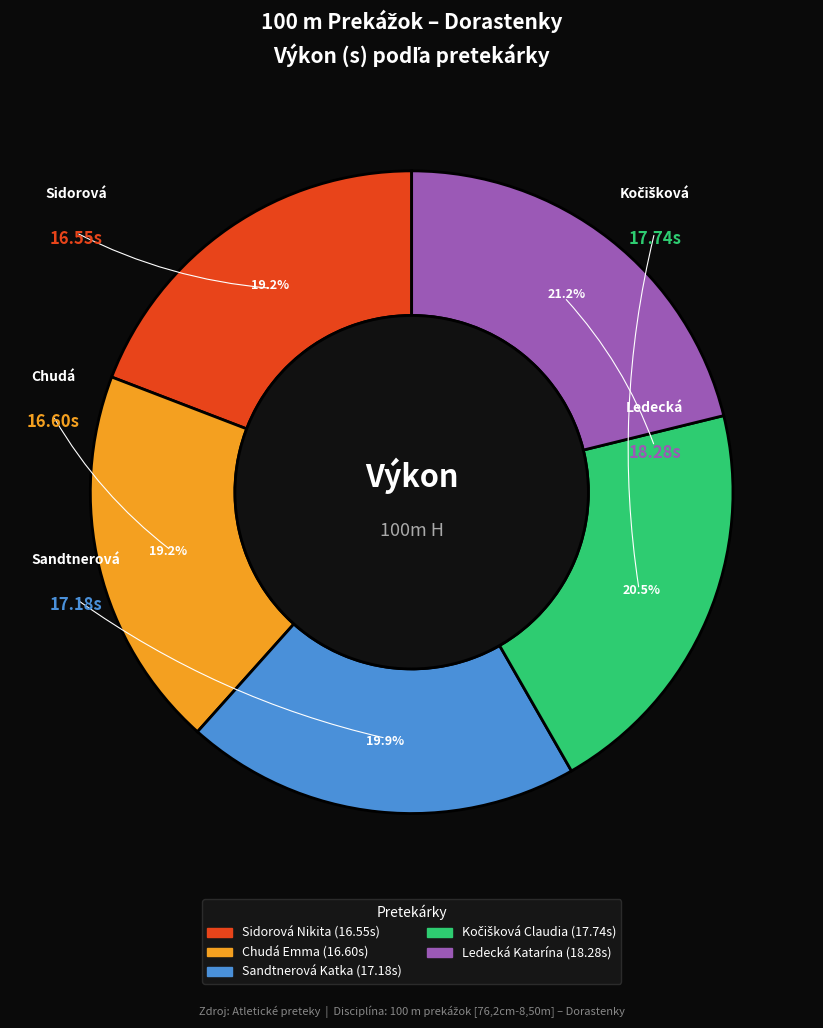

Between Chudá Emma and Ledecká Katarína, which is larger?

Ledecká Katarína